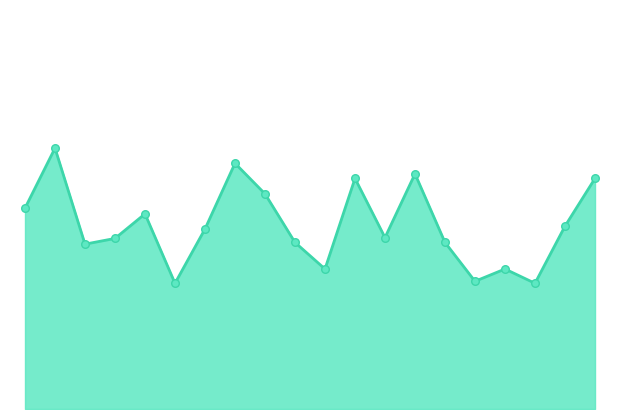

Does the chart have visible grid lines?

No